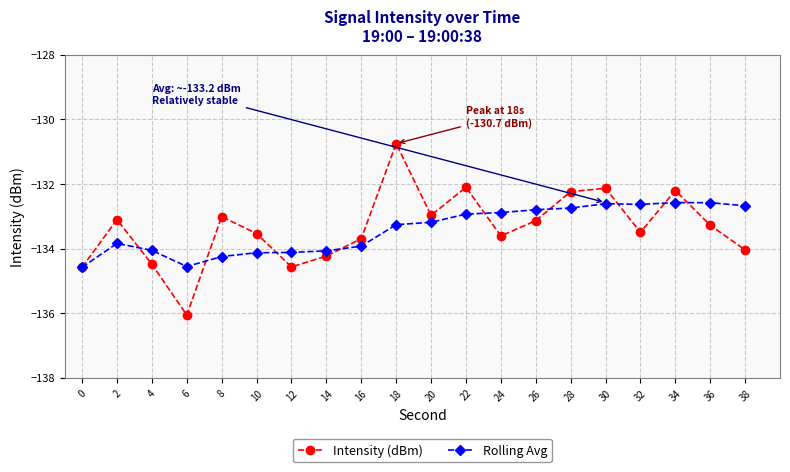

What is the sum of the Intensity (dBm) values at 0 and 18?

-265.3